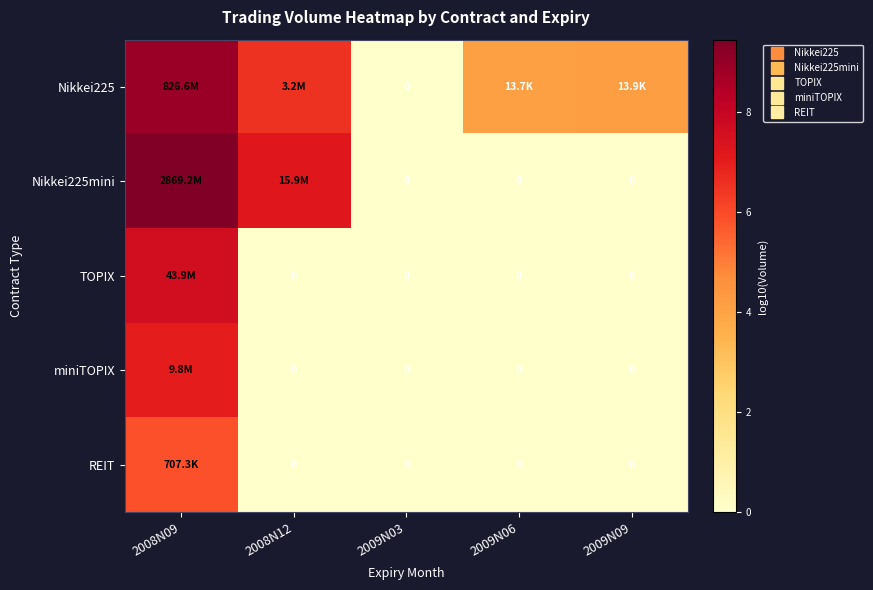

How many data points in Nikkei225 are less than 4?

1